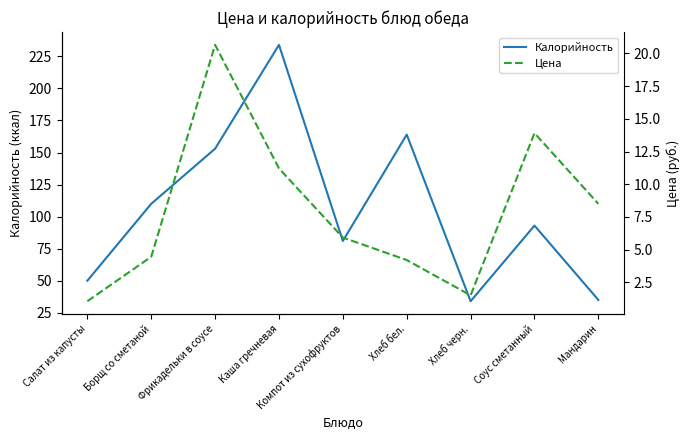

Reading right to left, what are all the values shown in this chart?

Калорийность: Мандарин=35.0	Соус сметанный=93.0	Хлеб черн.=34.0	Хлеб бел.=164.0	Компот из сухофруктов=81.0	Каша гречневая=234.0	Фрикадельки в соусе=153.0	Борщ со сметаной=110.0	Салат из капусты=50.0
Цена: Мандарин=8.5	Соус сметанный=13.9	Хлеб черн.=1.5	Хлеб бел.=4.2	Компот из сухофруктов=5.9	Каша гречневая=11.2	Фрикадельки в соусе=20.7	Борщ со сметаной=4.5	Салат из капусты=1.1